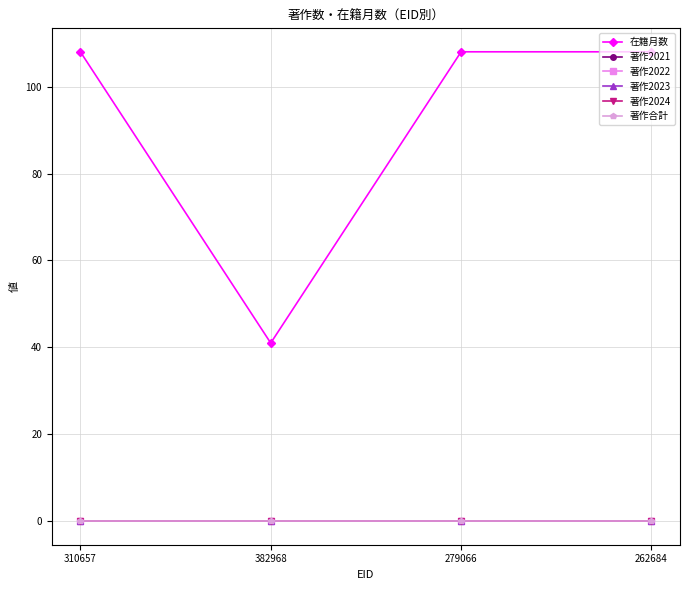

What is the label of the 1st point from the right?

262684